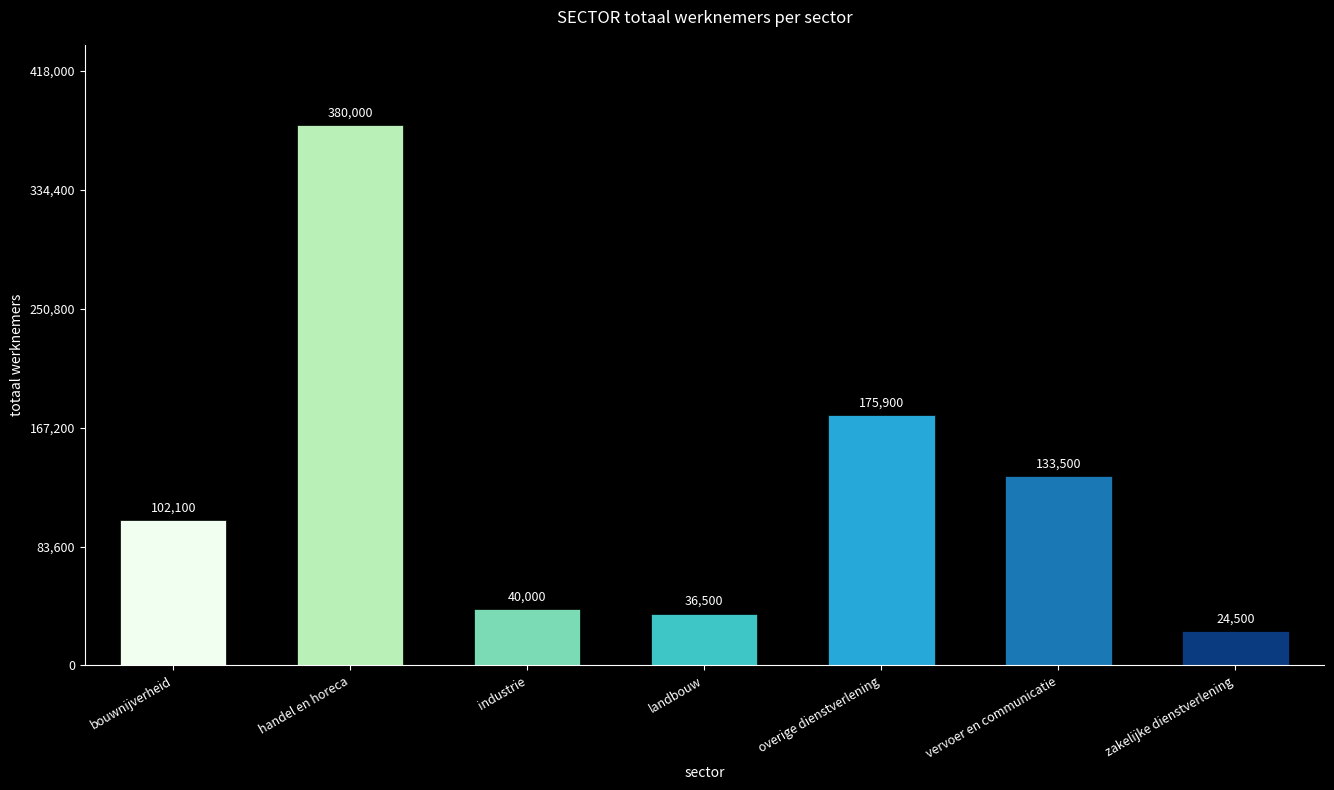

What is the label of the 2nd bar from the right?

vervoer en communicatie